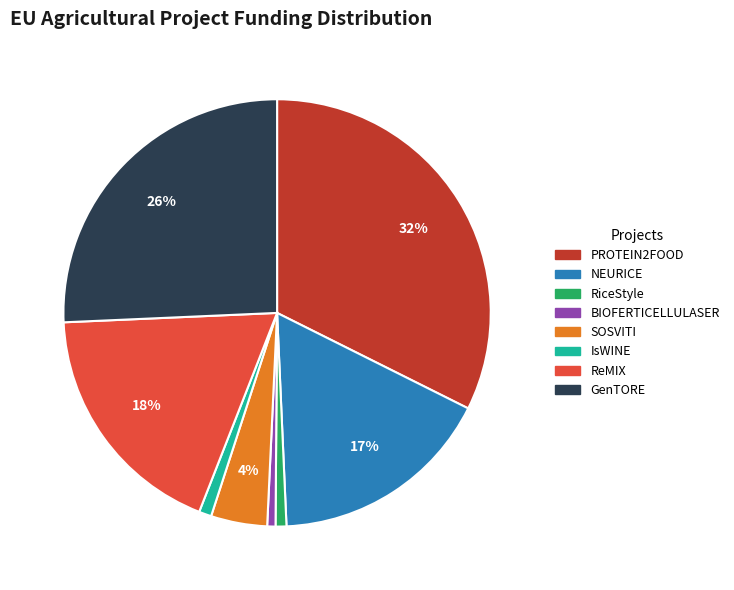

To the nearest percent, what percentage of the pie is SOSVITI?

4%